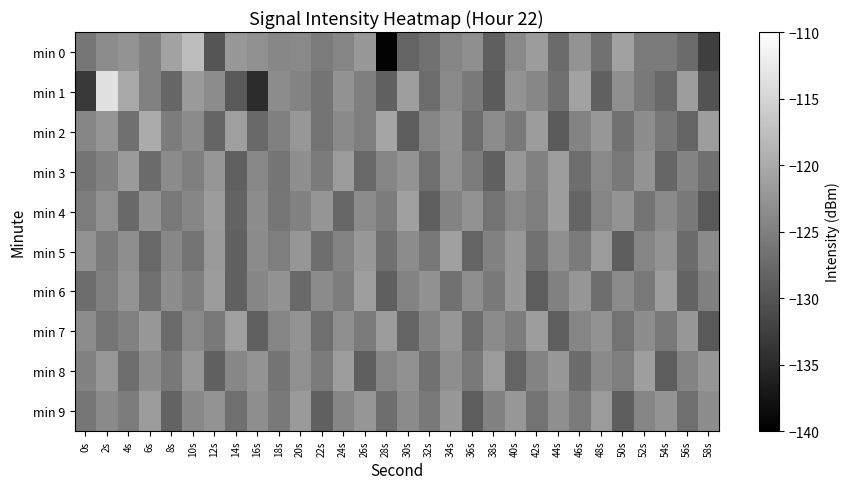

List the series in order of their peak value, lowest first.

min 9, min 3, min 6, min 8, min 5, min 7, min 4, min 2, min 0, min 1